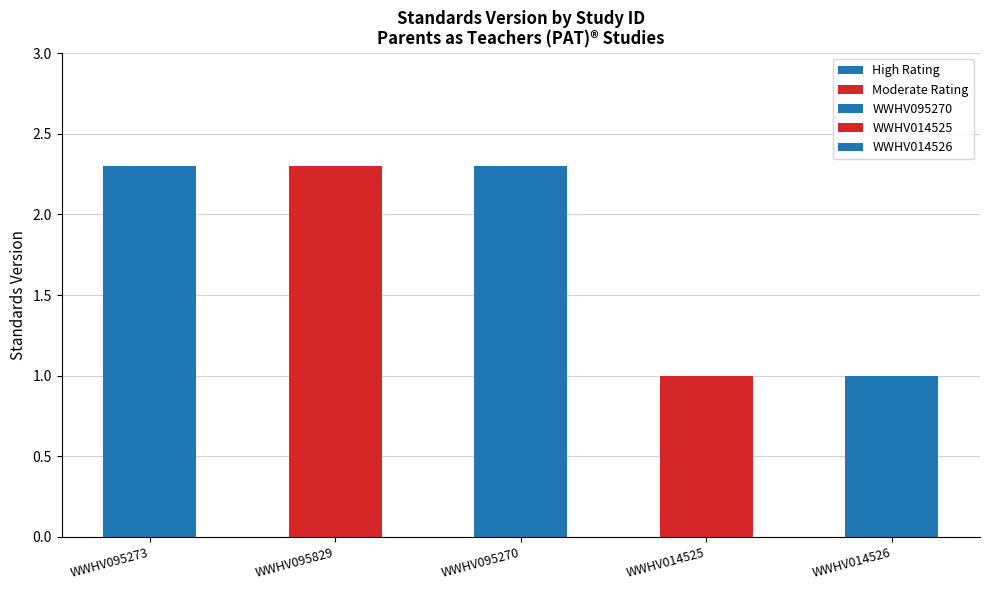

What is the change in value from WWHV095270 to WWHV014525?

-1.3